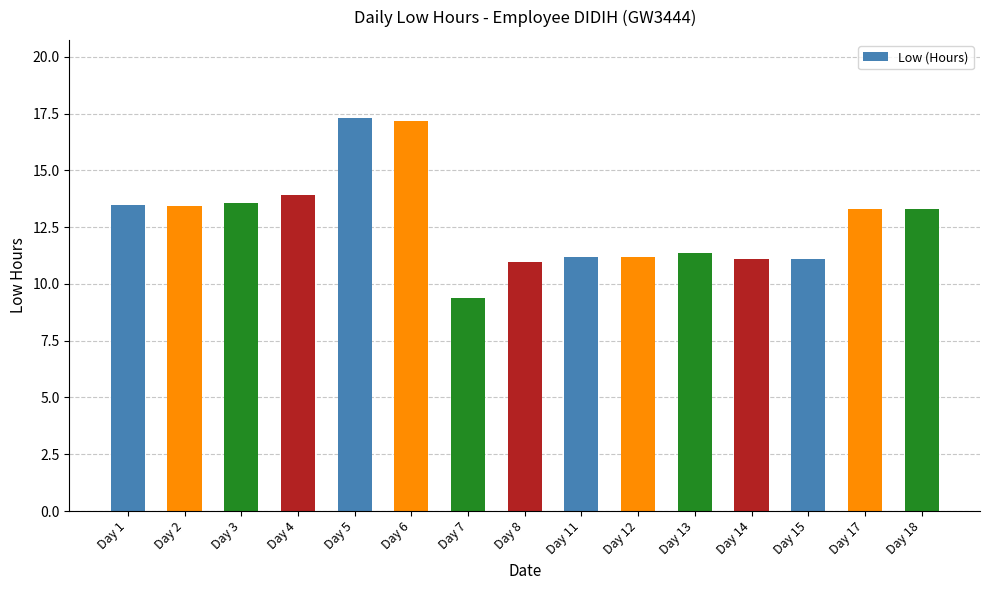

How many values are below 13?

7